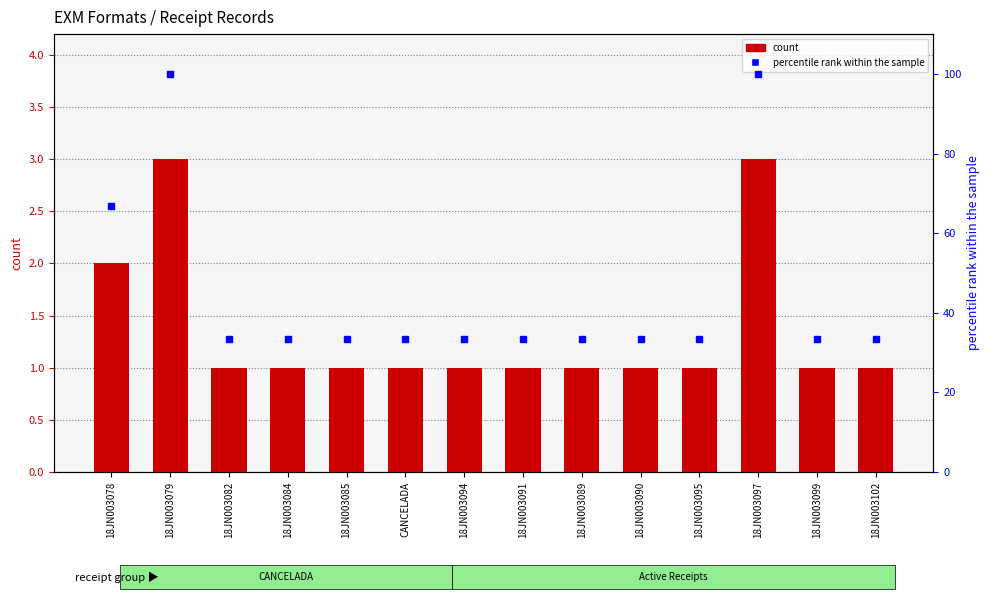

At which label is the value closest to 2?

18JN003078